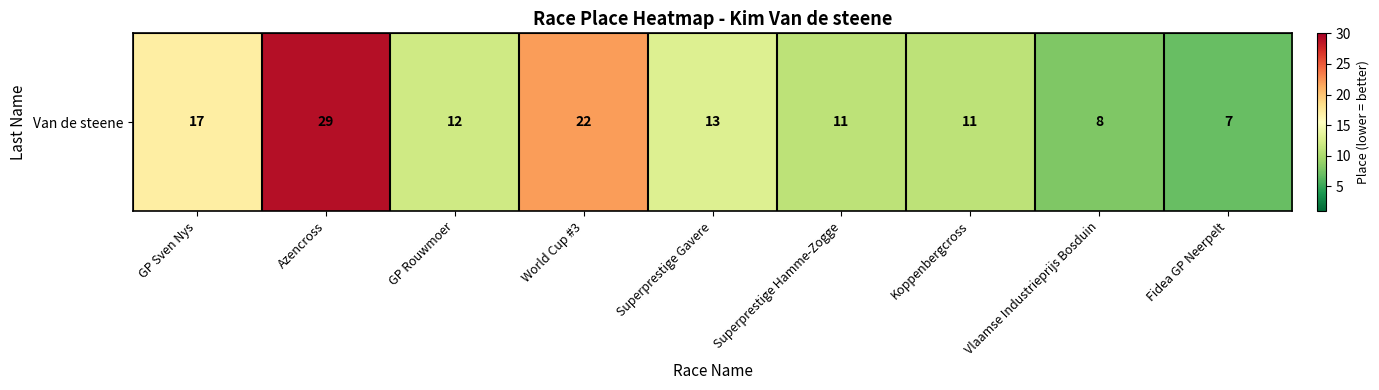

Which has a higher value, GP Rouwmoer or GP Sven Nys?

GP Sven Nys